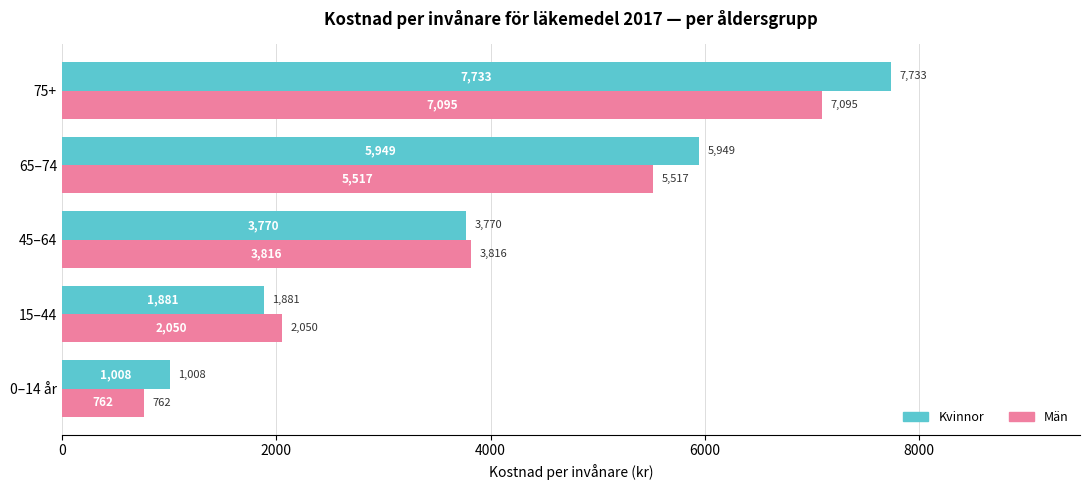

List the series in order of their peak value, highest first.

Kvinnor, Män